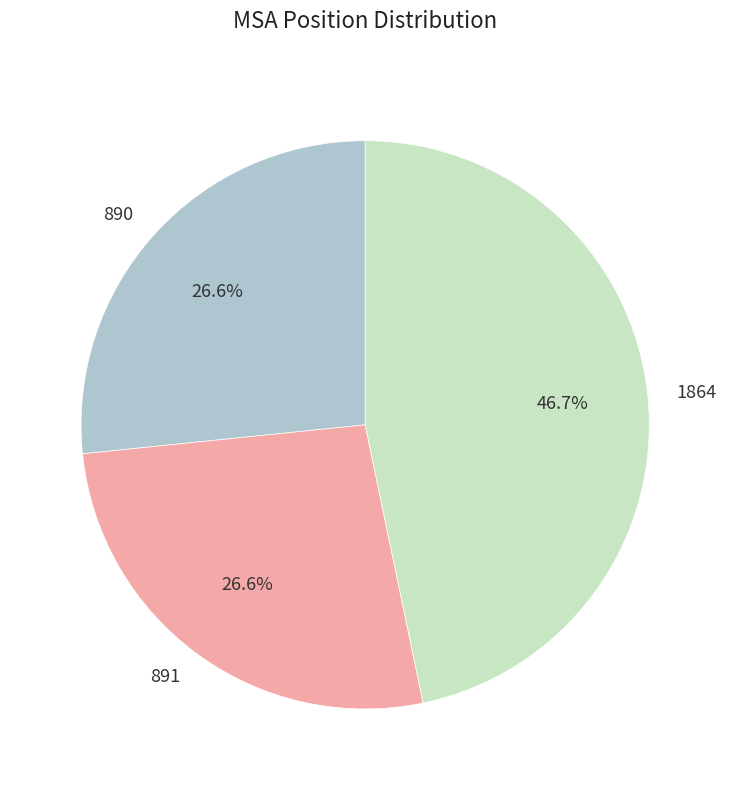

Which category has the biggest portion of the pie?

1864